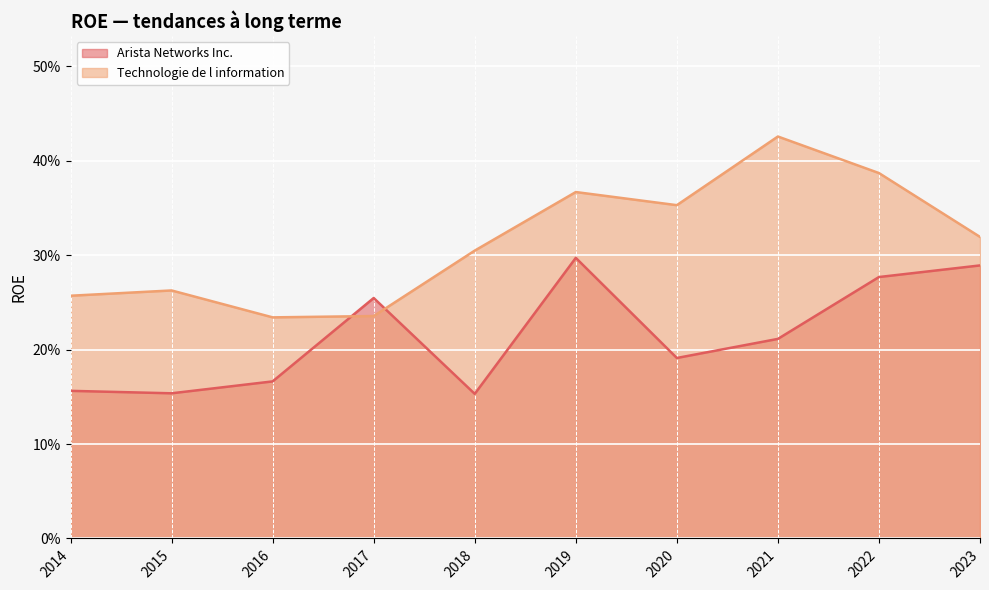

What is the smallest value displayed?

0.2